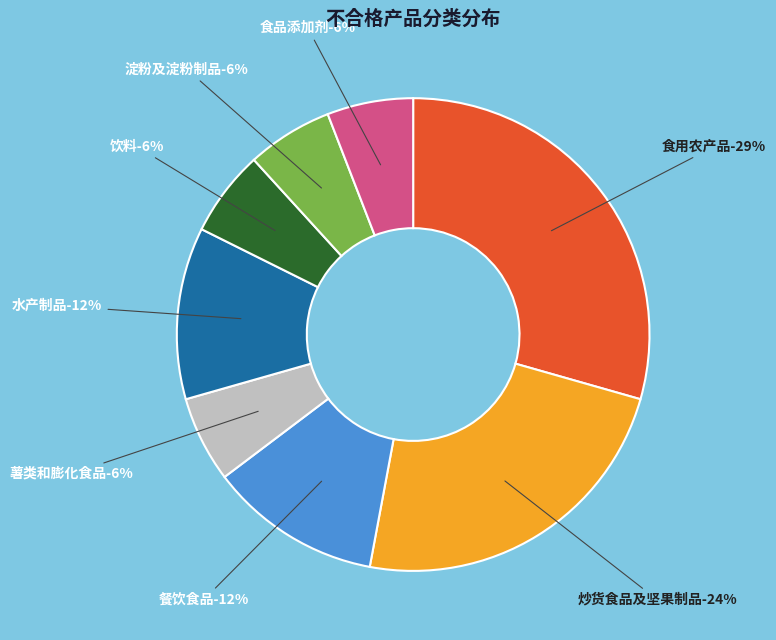

To the nearest percent, what is the average slice percentage?

12%